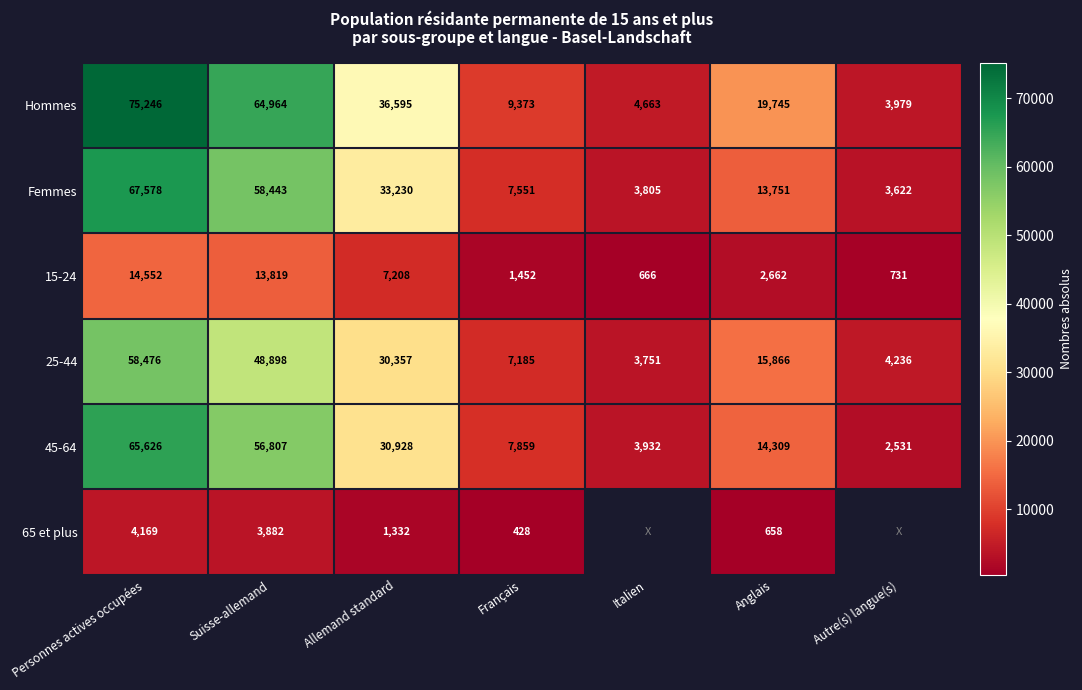

At how many categories does at least one series exceed 70332?

1